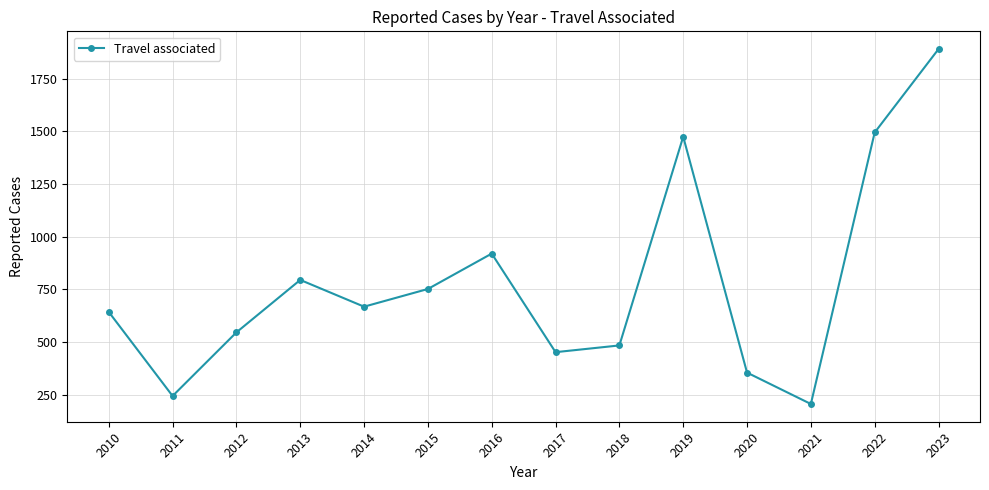

How many points are higher than both their immediate neighbors (excluding endpoints)?

3